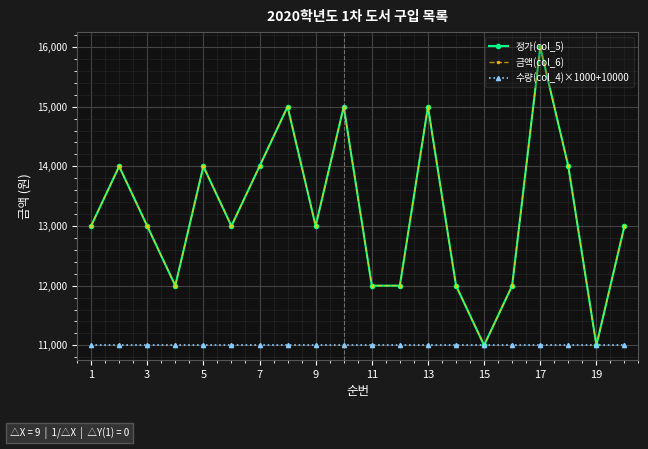

Reading left to right, extract all data points from this chart.

정가(col_5): 13000	14000	13000	12000	14000	13000	14000	15000	13000	15000	12000	12000	15000	12000	11000	12000	16000	14000	11000	13000
금액(col_6): 13000	14000	13000	12000	14000	13000	14000	15000	13000	15000	12000	12000	15000	12000	11000	12000	16000	14000	11000	13000
수량(col_4)×1000+10000: 11000	11000	11000	11000	11000	11000	11000	11000	11000	11000	11000	11000	11000	11000	11000	11000	11000	11000	11000	11000